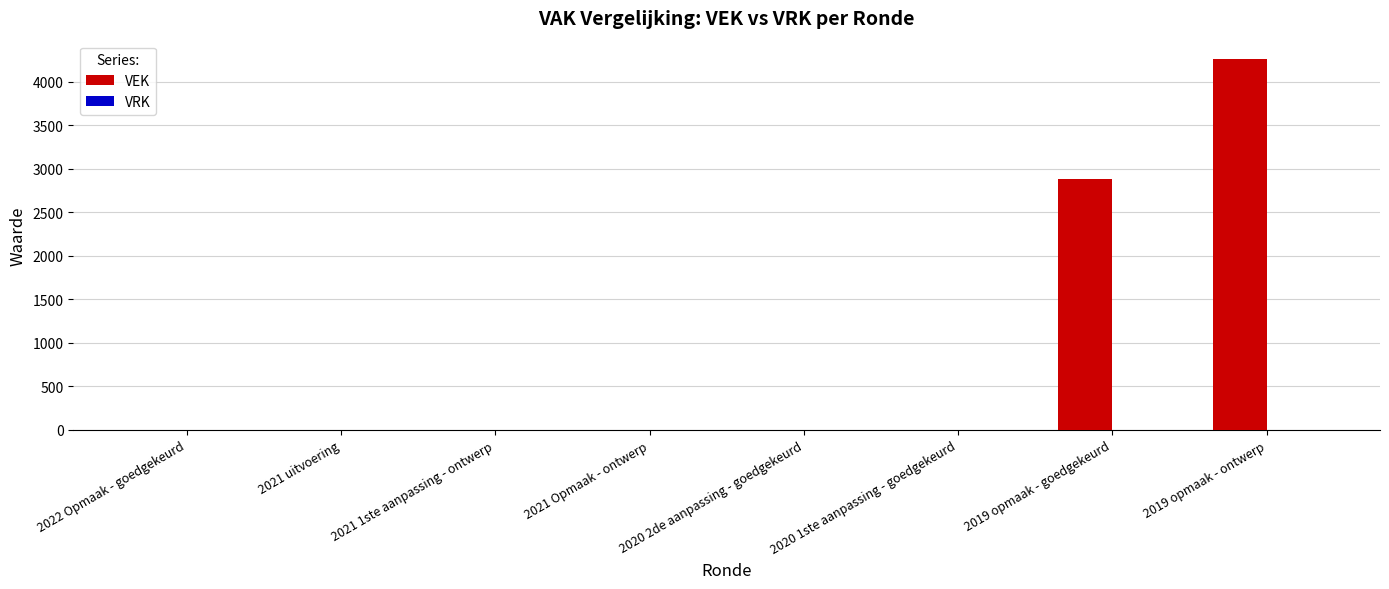

How many categories are shown in the chart?

8